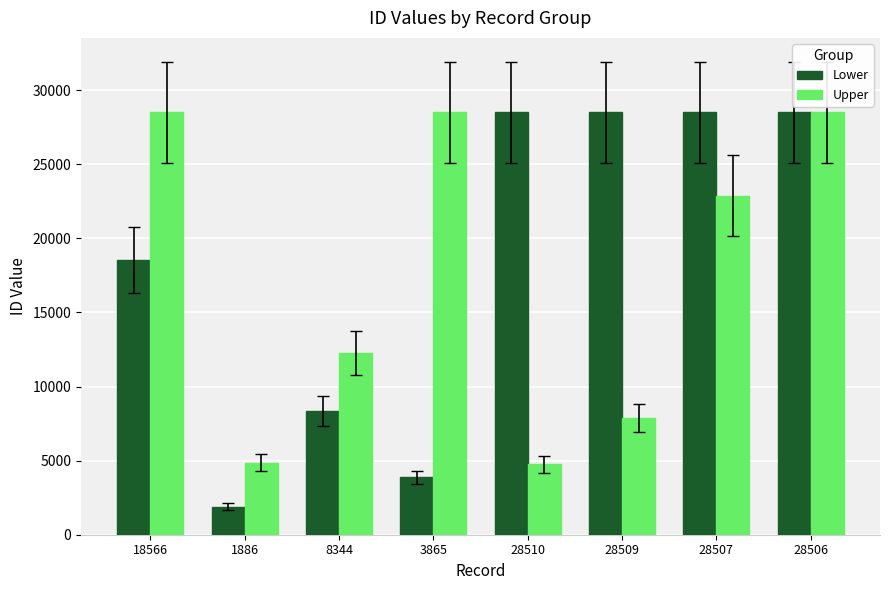

Are the bars grouped side by side (vs. stacked)?

Yes